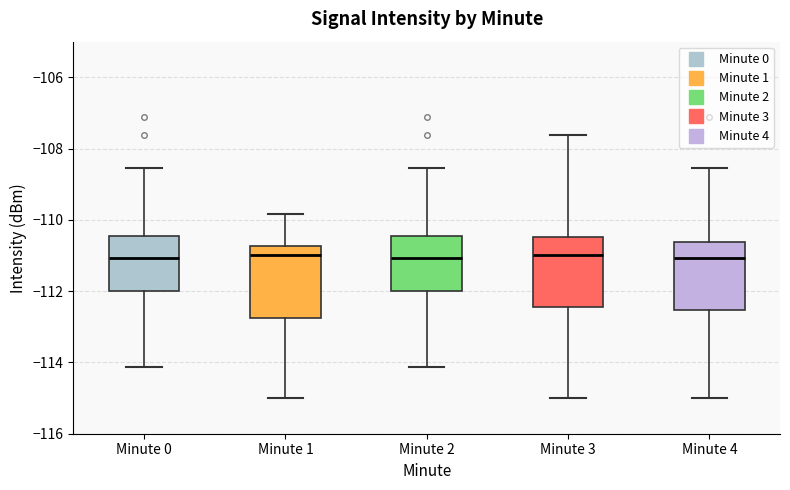

Where does the lower whisker of the box for Minute 0 end on the y-axis? The values are not printed on the chart, so give them approximately, as read against the axis.

-114.2